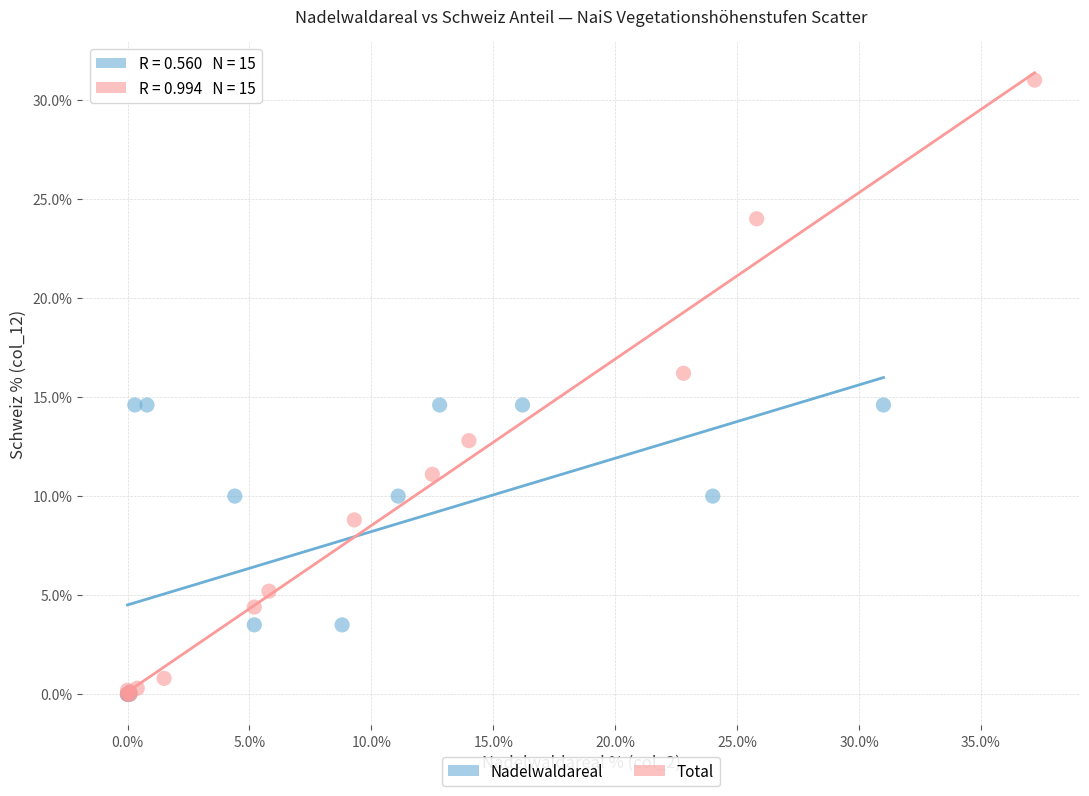

Which series contains the highest Y value?

Total